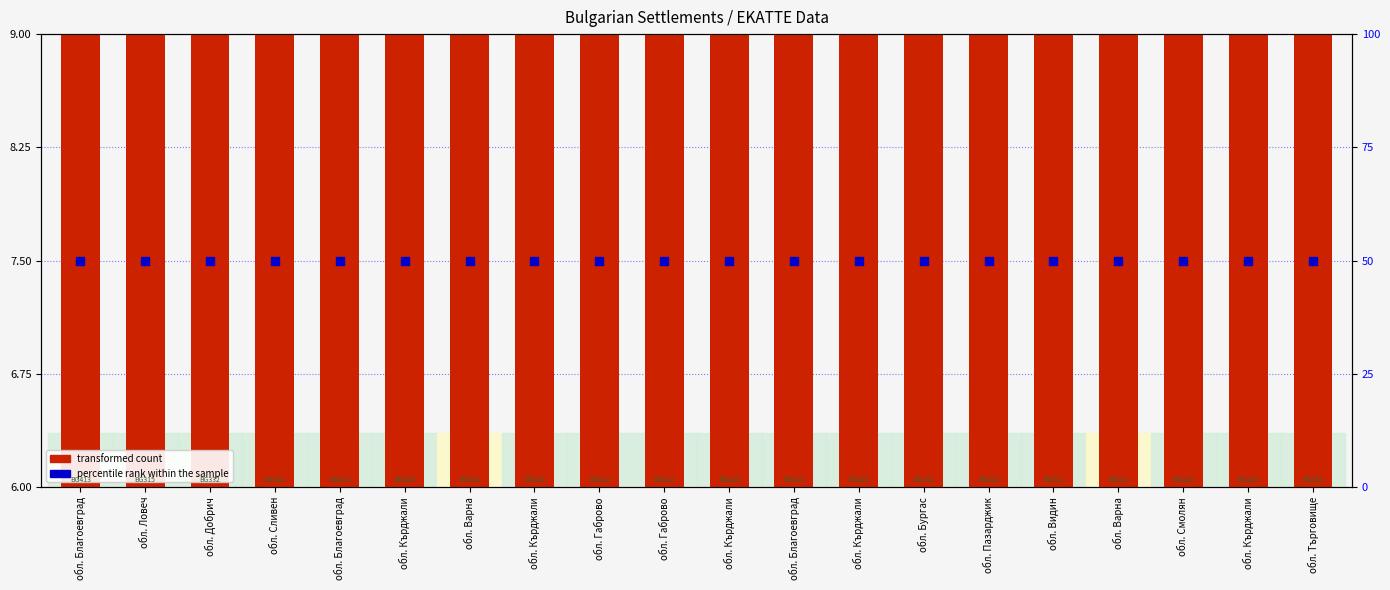

Is the value of percentile rank within the sample at обл. Благоевград greater than the value of transformed count at обл. Сливен?

Yes